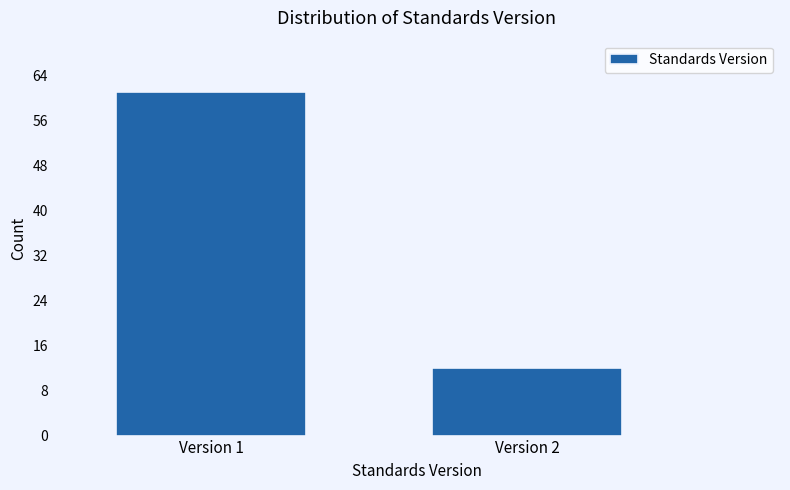

Reading left to right, extract all data points from this chart.

61	12